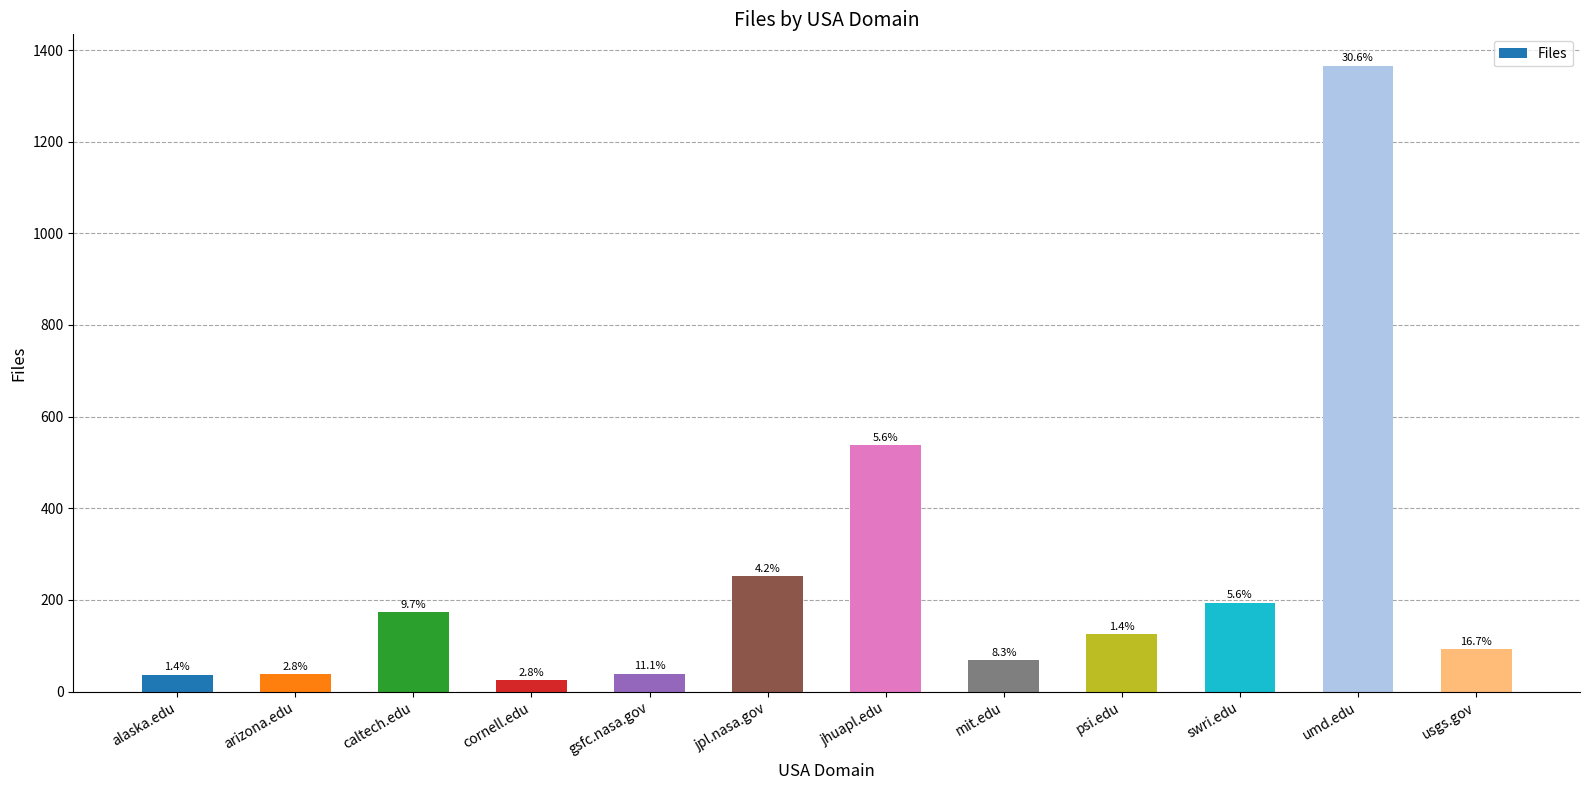

Does the chart contain any negative values?

No